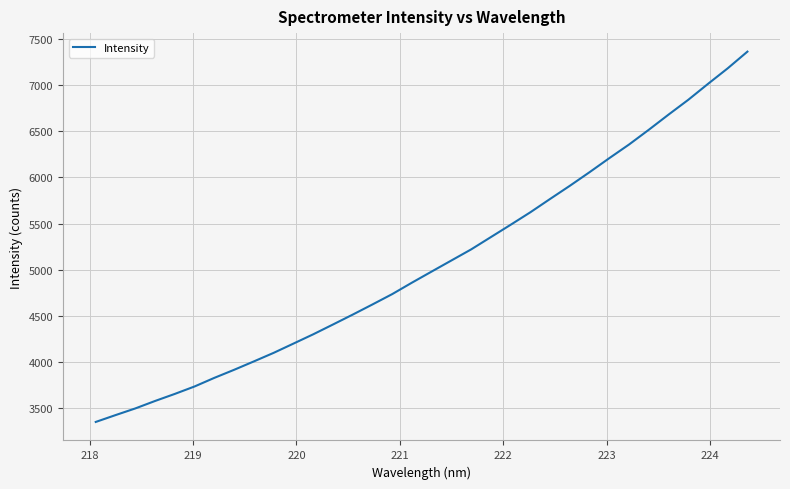

What is the maximum value shown in the chart?

7365.6